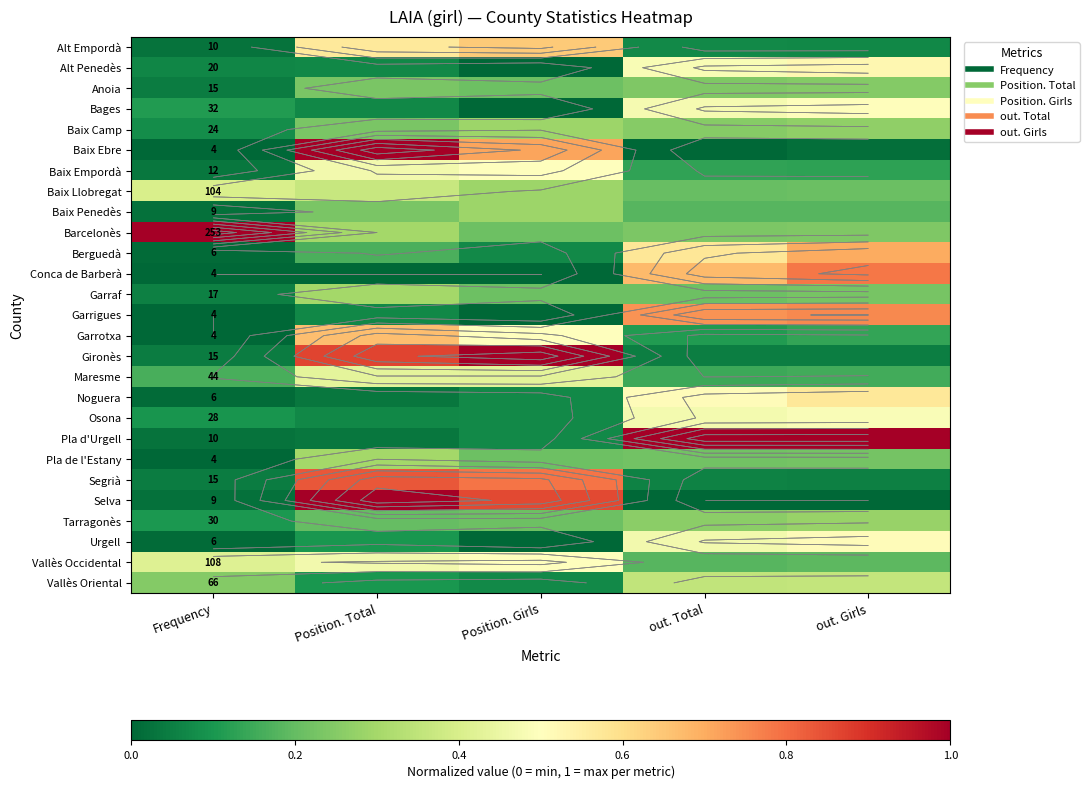

What is the difference between the highest and lowest values at Frequency?

1.0